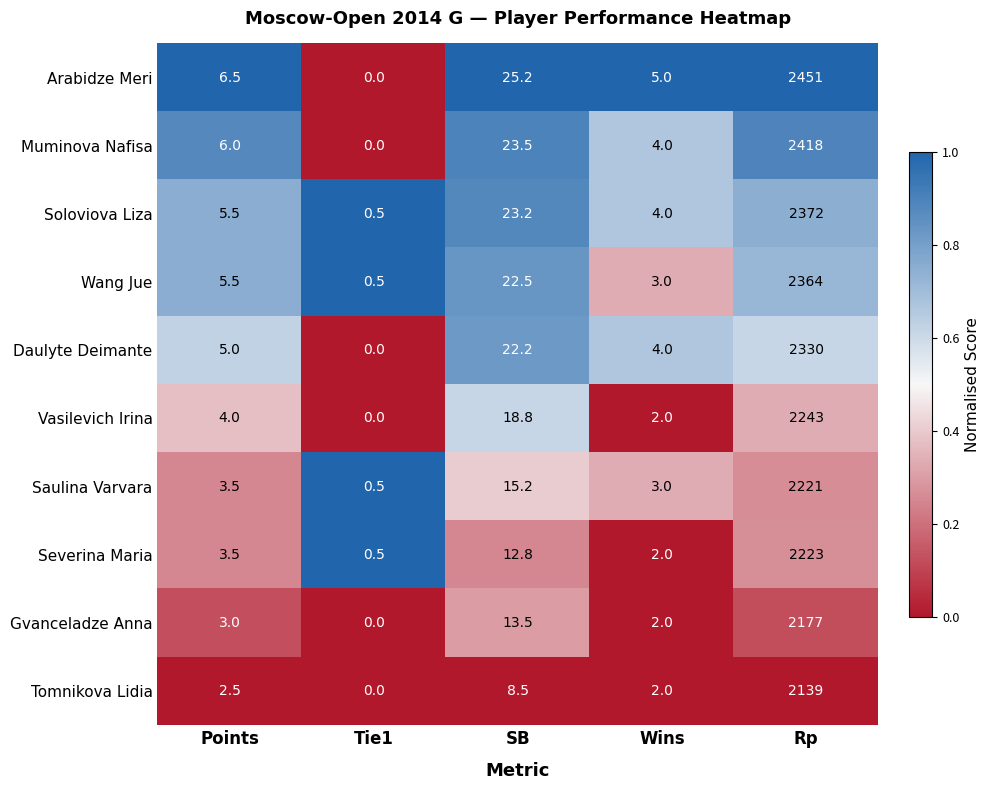

How many categories are shown in the chart?

5